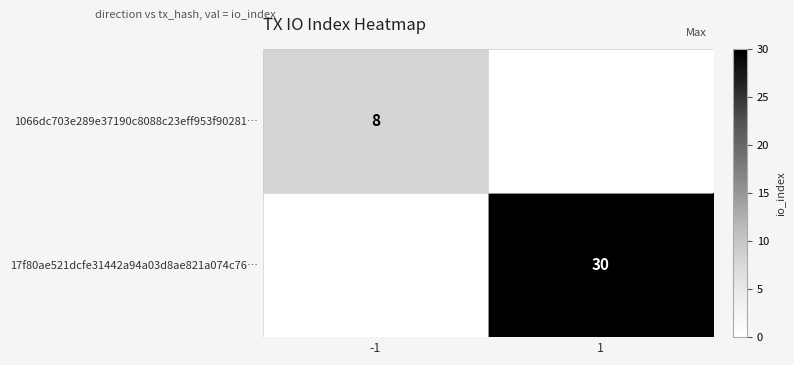

The value of 1066dc703e289e37190c8088c23eff953f90281… at -1 is 13. True or false?

False